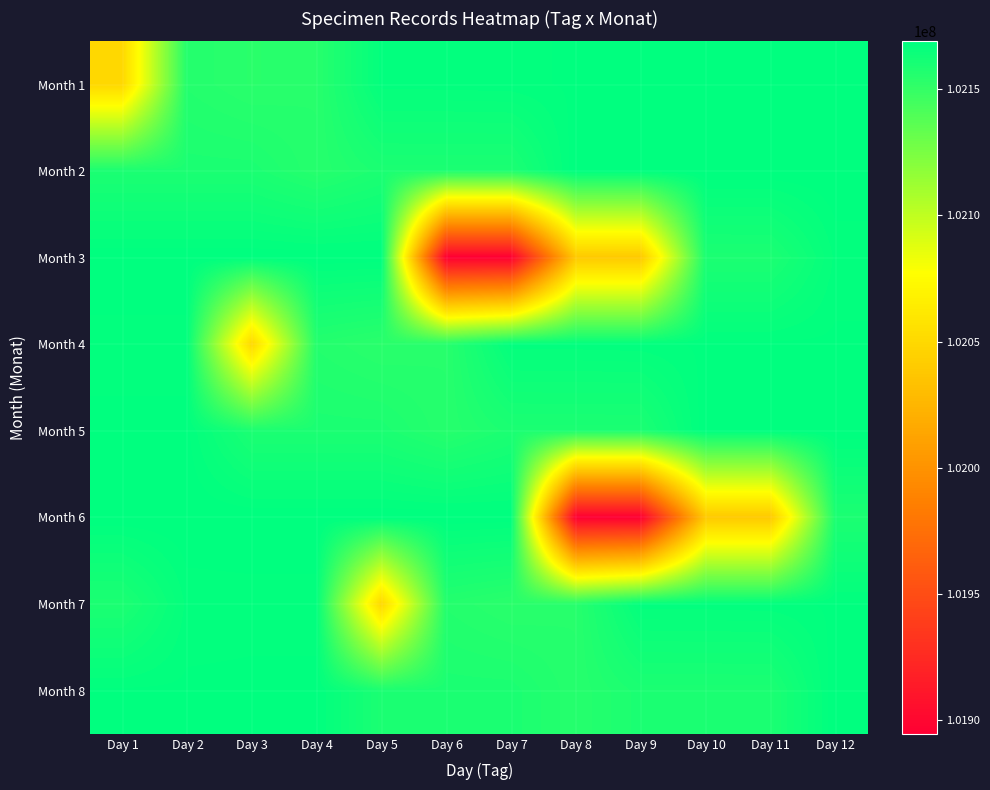

Between Day 11 and Day 5, which is larger?

Day 11